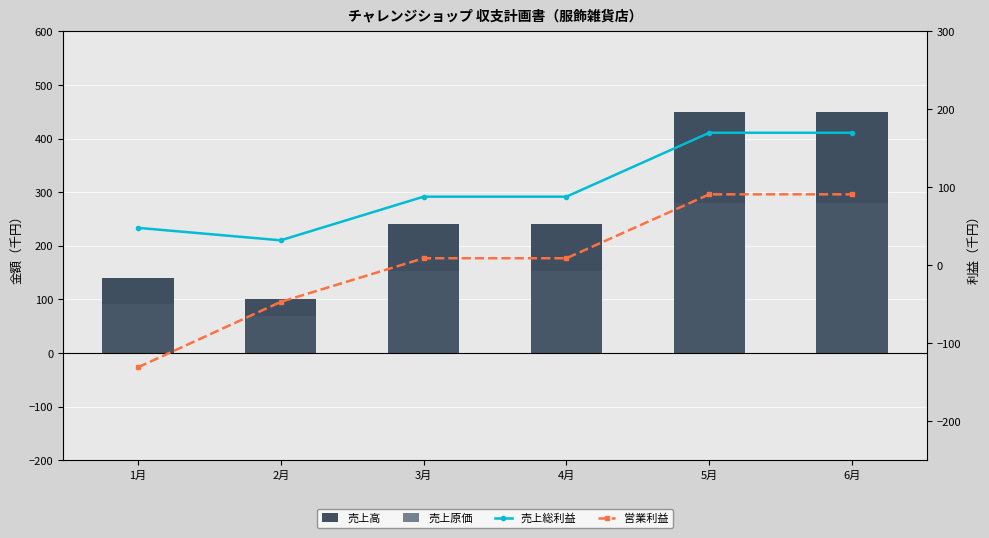

What is the sum of the 売上原価 values at 3月 and 4月?

304